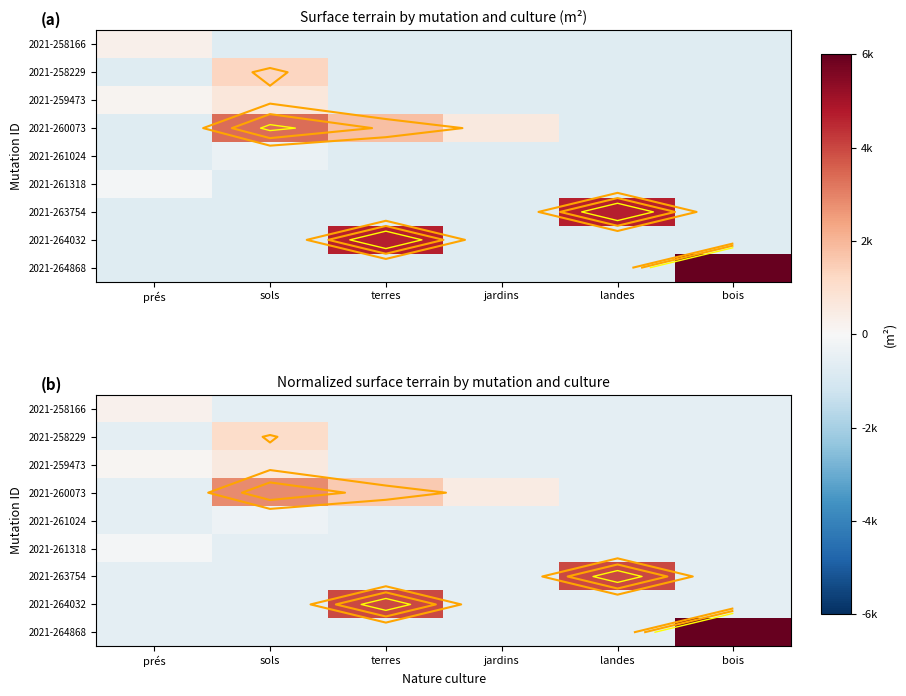

The 2021-260073 series shows -599.0 at bois. True or false?

True